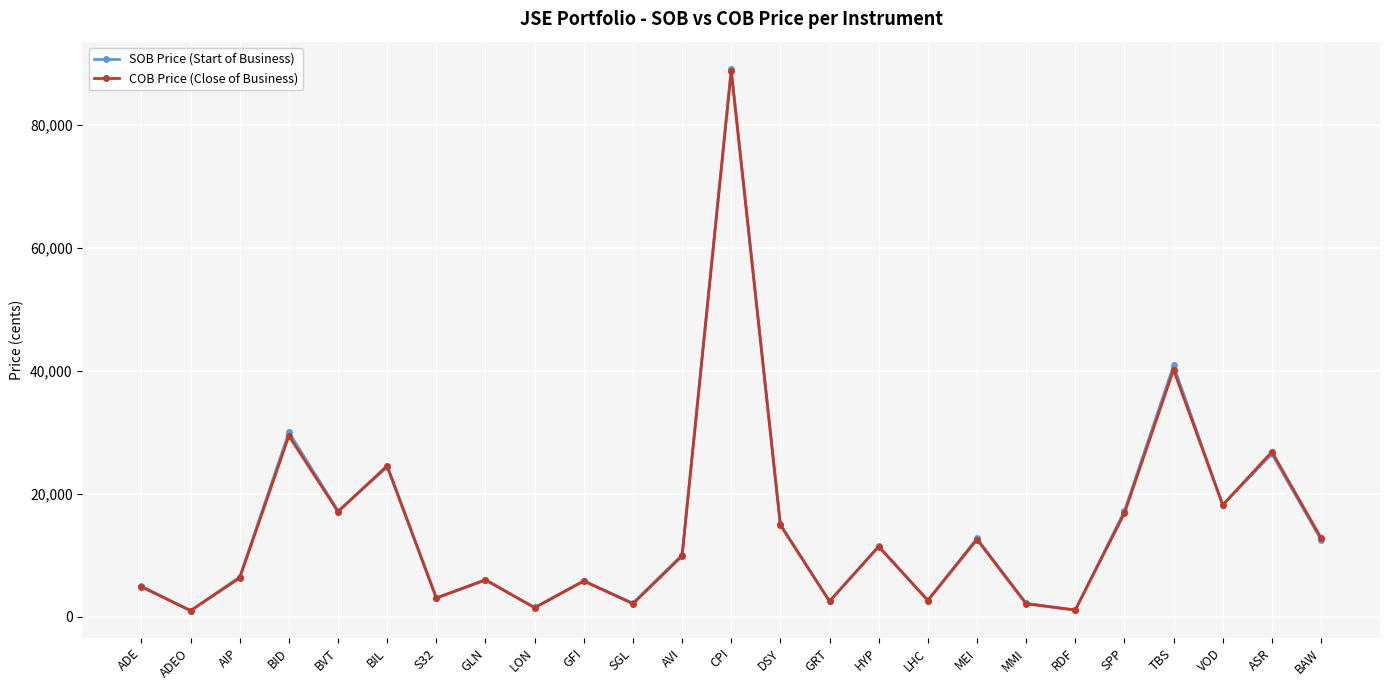

Which series has the largest range (max minus min)?

SOB Price (Start of Business)